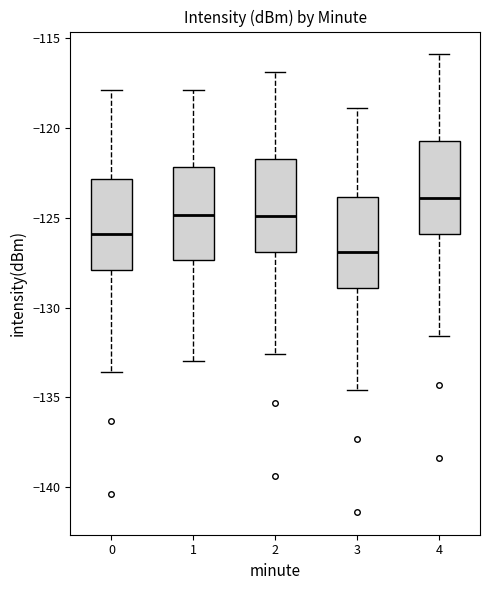

Reading left to right, transcribe this box plot: for each box, give where its median line is, the range the box spans, and where its two whiskers end, as read against the y-axis. The values are not printed on the chart, so give them approximately, as read against the axis.

0: median -126.0, box -128.0 to -123.0, whiskers -133.5 to -118.0
1: median -125.0, box -127.5 to -122.0, whiskers -133.0 to -118.0
2: median -125.0, box -127.0 to -121.5, whiskers -132.5 to -117.0
3: median -127.0, box -129.0 to -124.0, whiskers -134.5 to -119.0
4: median -124.0, box -126.0 to -120.5, whiskers -131.5 to -116.0